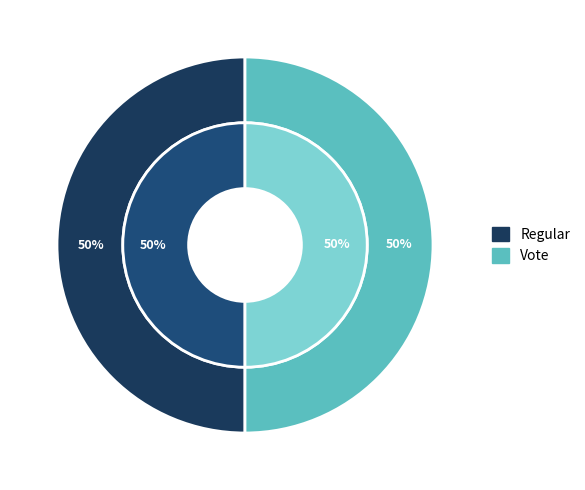

Which category has the biggest portion of the pie?

Vote (index 3)